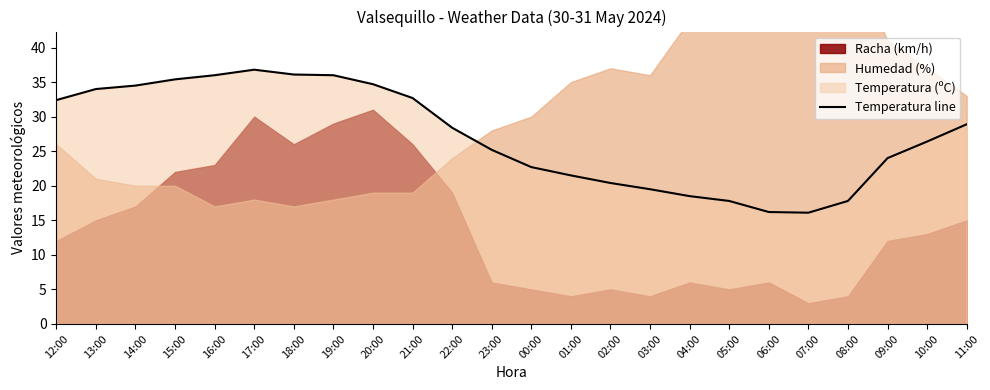

What is the maximum value for Temperatura line?

36.8